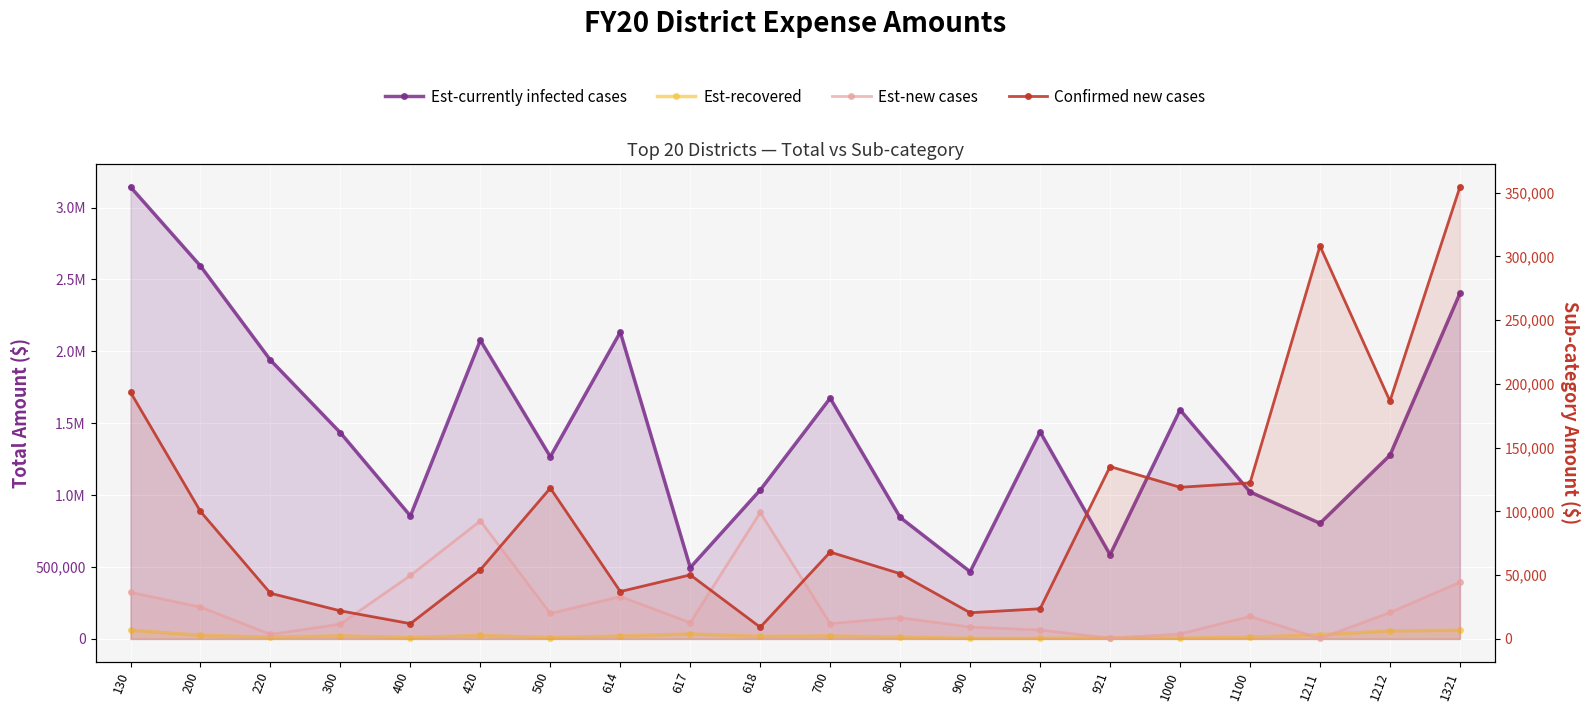

At which label does Confirmed new cases first exceed 68096?

130